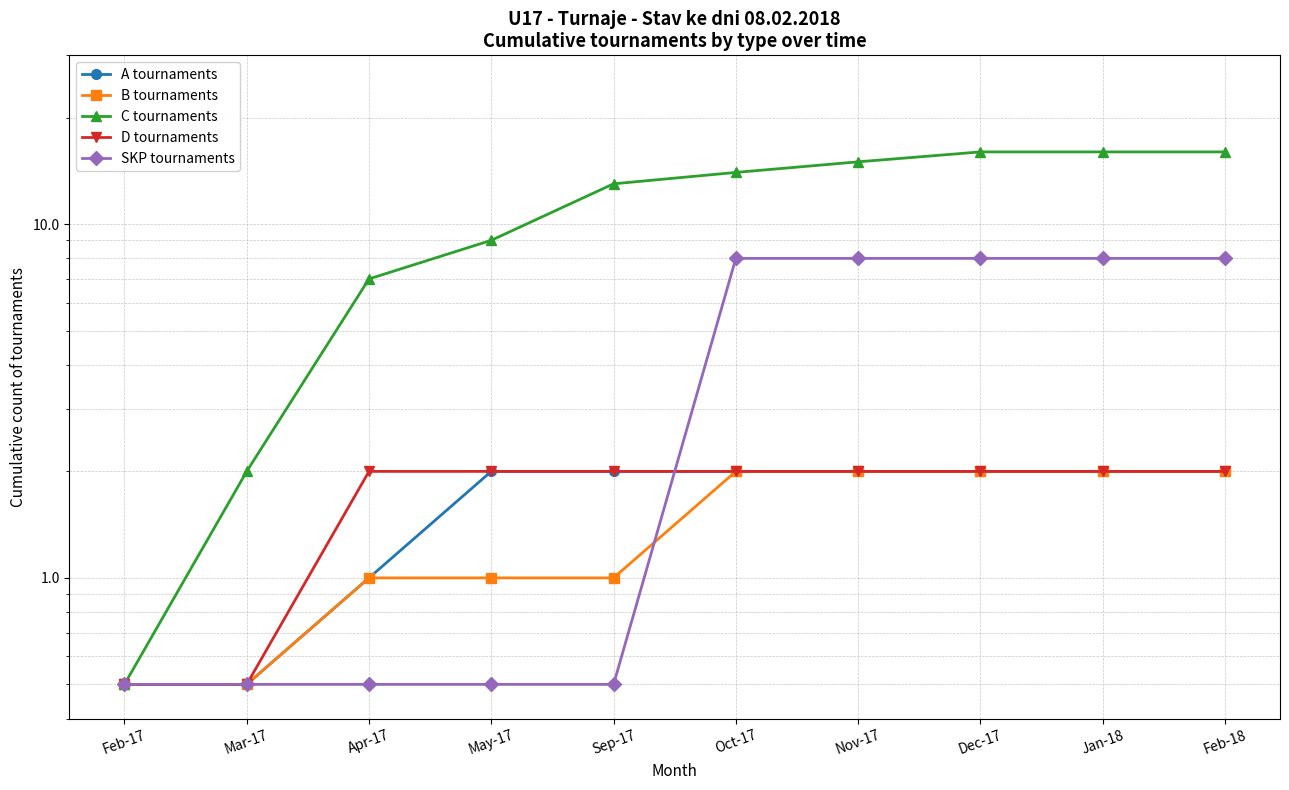

Which series changed the most between Mar-17 and Oct-17?

C tournaments